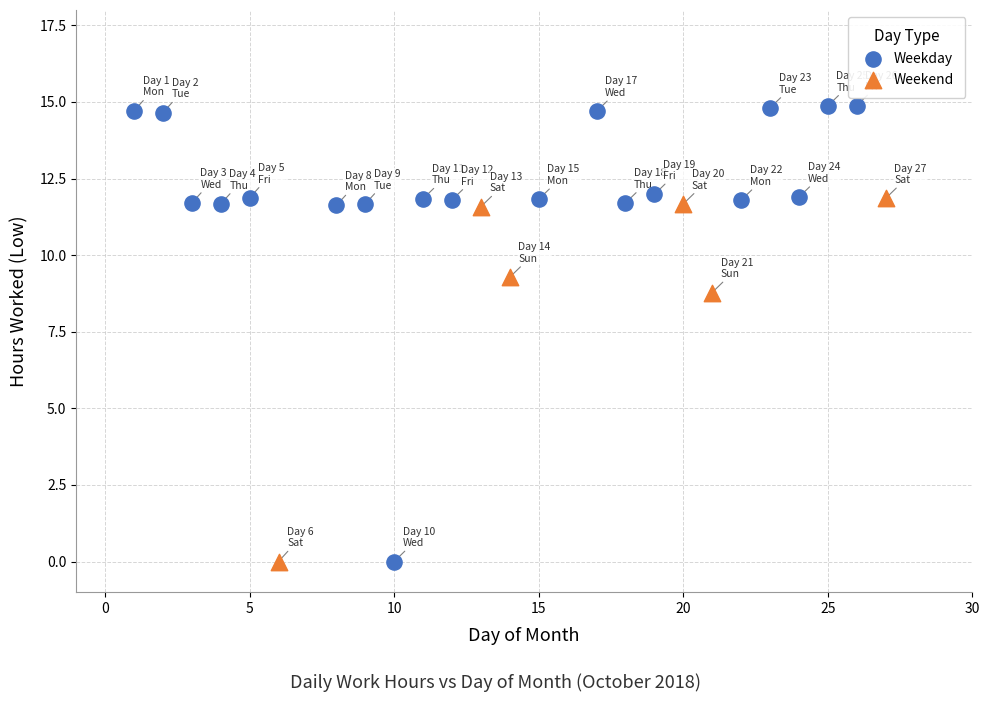

Which series contains the highest Y value?

Weekday